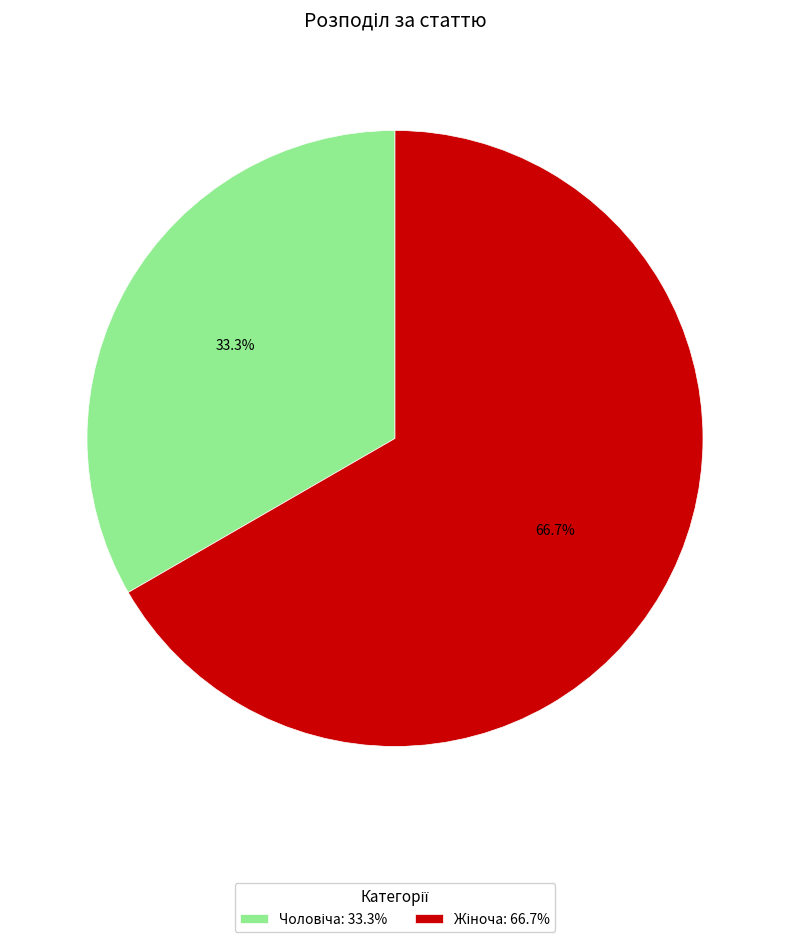

Does any single category account for the majority?

Yes